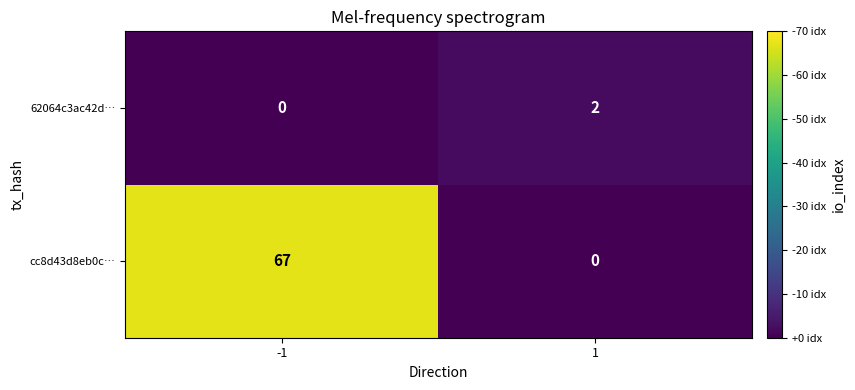

Rank the series by their average value, from highest to lowest.

cc8d43d8eb0c…, 62064c3ac42d…